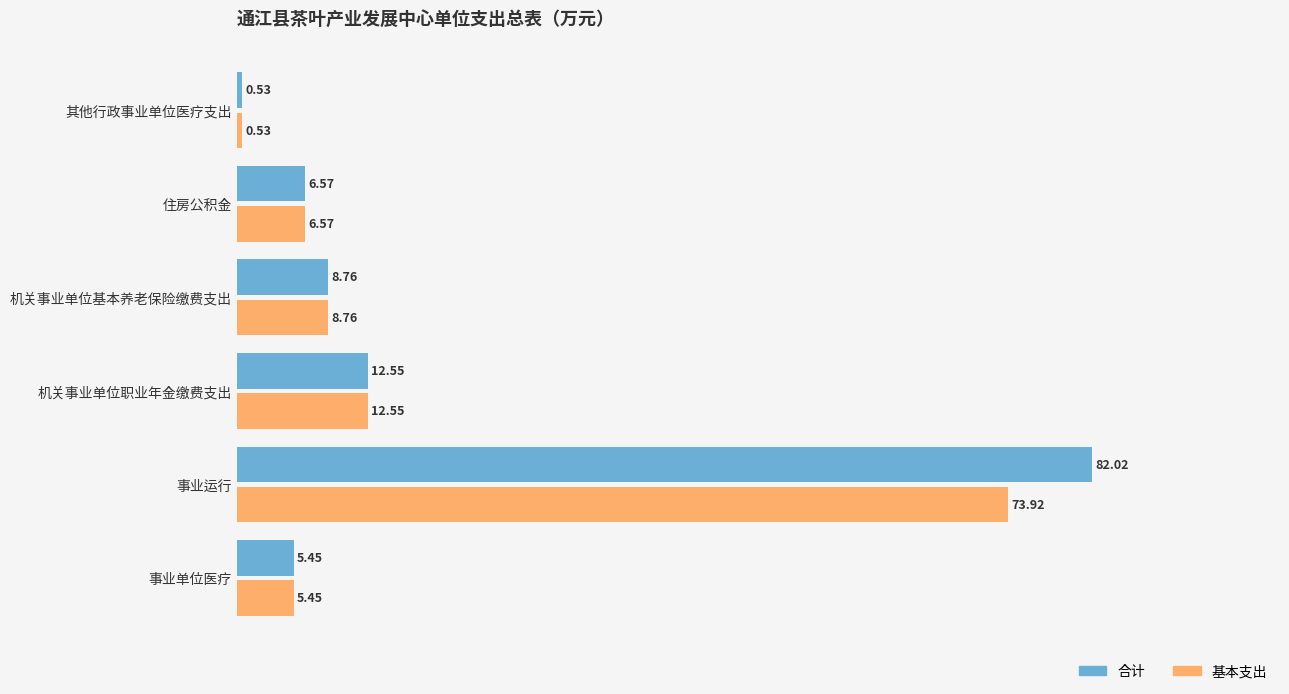

Which label corresponds to the smallest value in the chart?

其他行政事业单位医疗支出